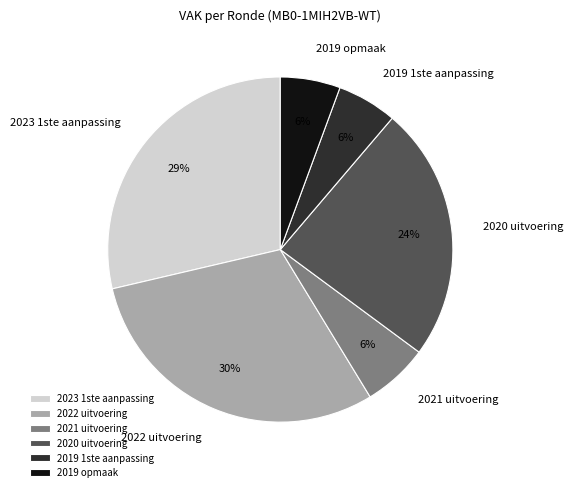

Is the sum of 2022 uitvoering and 2020 uitvoering greater than half?

Yes